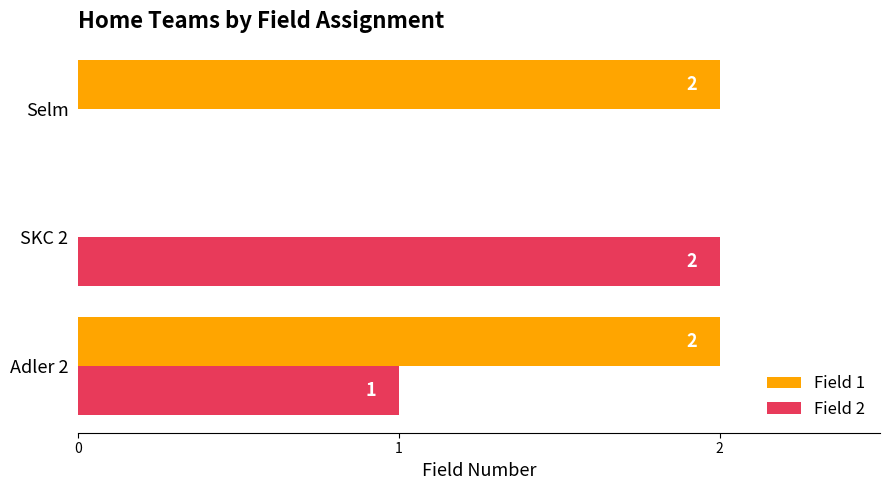

What are all the series names shown in the legend?

Field 1, Field 2